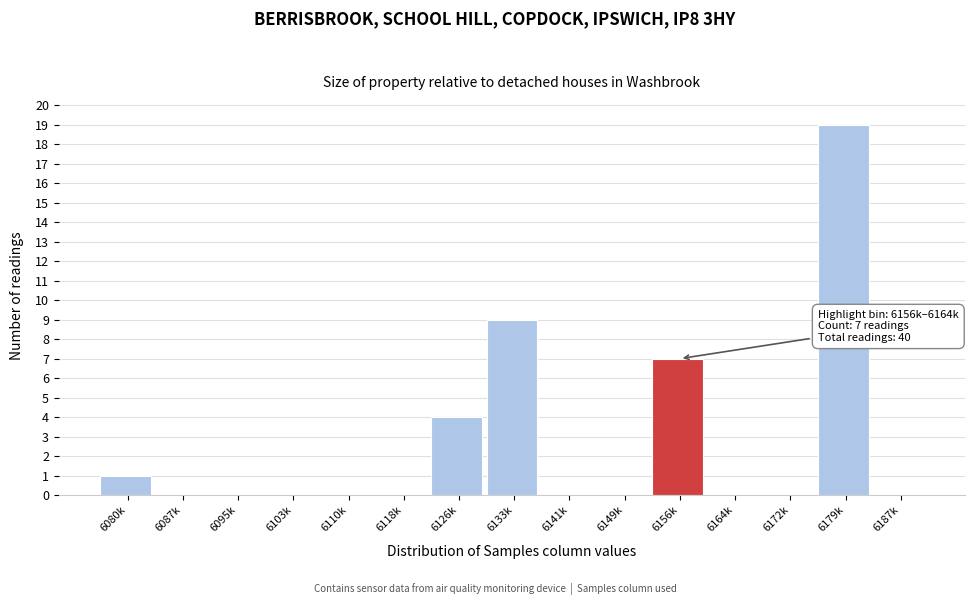

Reading left to right, transcribe all the data shown in this chart.

6080k=1	6087k=0	6095k=0	6103k=0	6110k=0	6118k=0	6126k=4	6133k=9	6141k=0	6149k=0	6156k=7	6164k=0	6172k=0	6179k=19	6187k=0